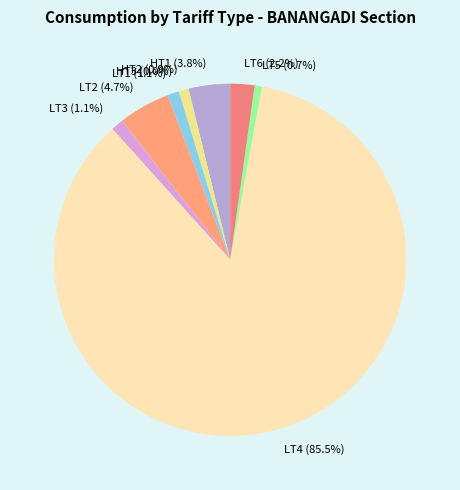

What portion of the pie excludes LT6?

97.8%